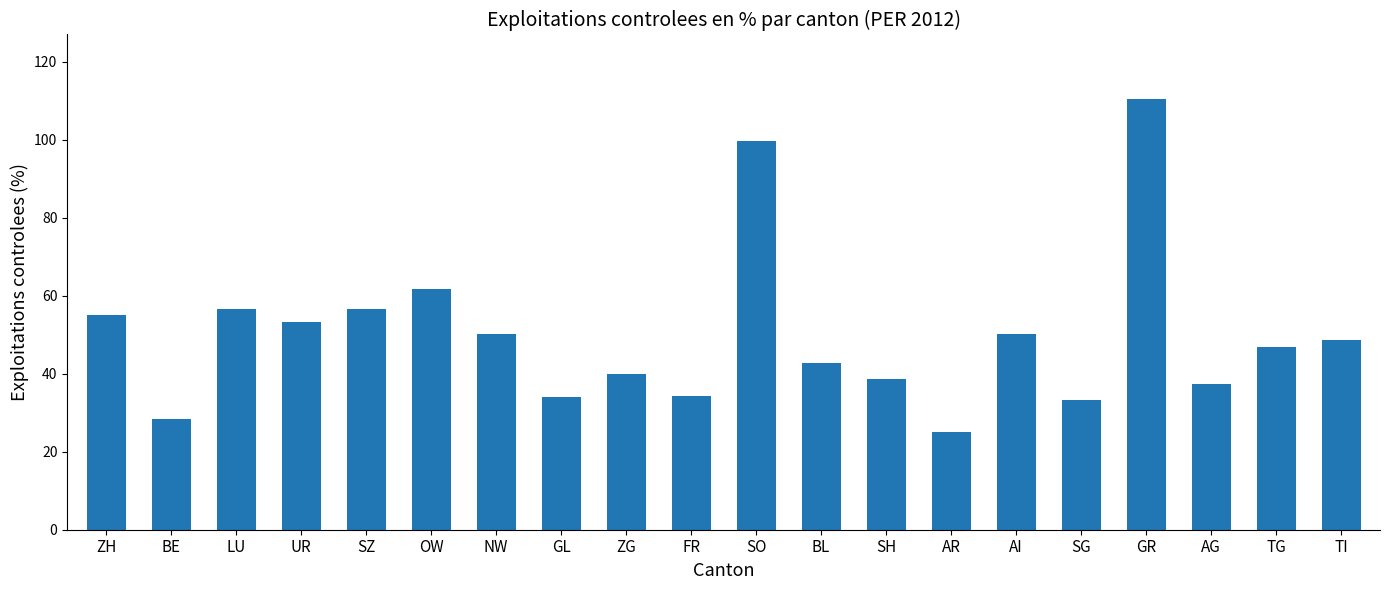

Where is the data nearest to the value 67?

OW